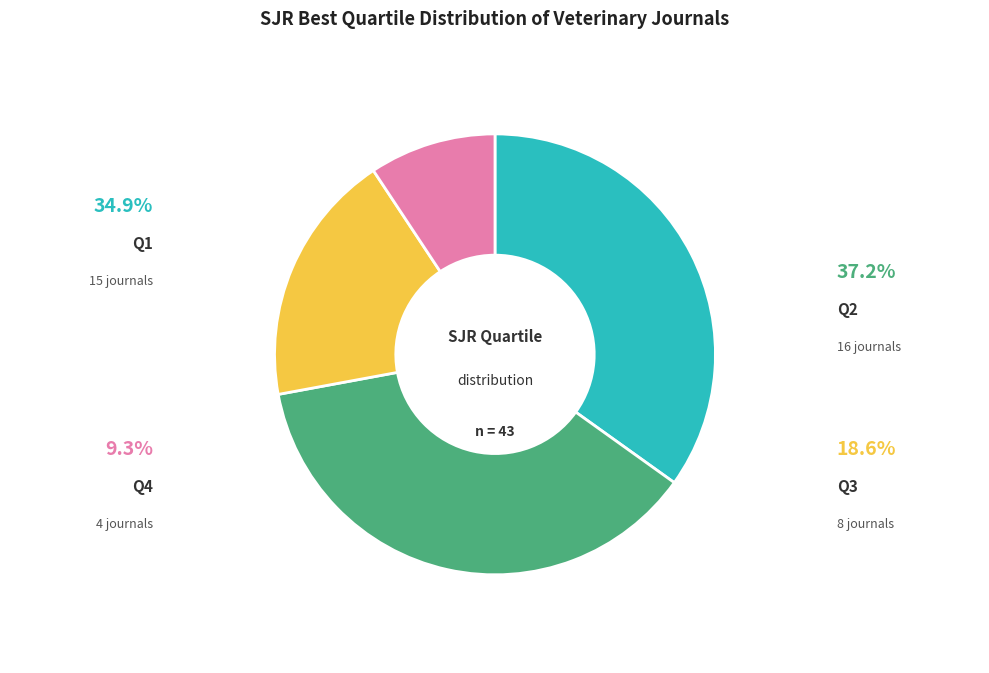

Rank the categories by value from highest to lowest.

Q2, Q1, Q3, Q4